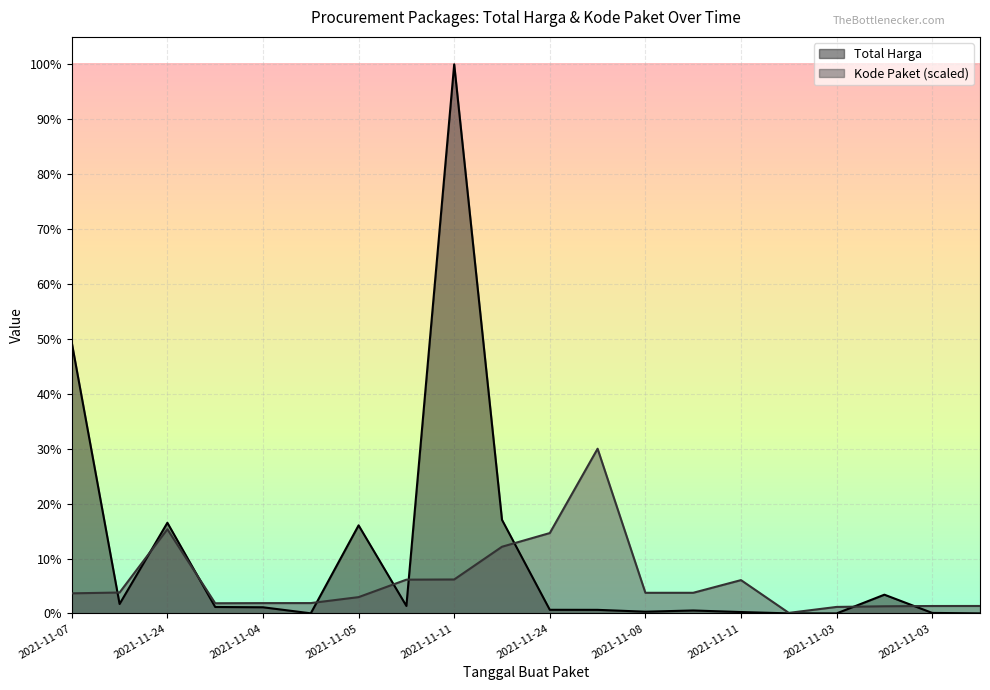

What is the lowest value of the Kode Paket series?

2919894.6